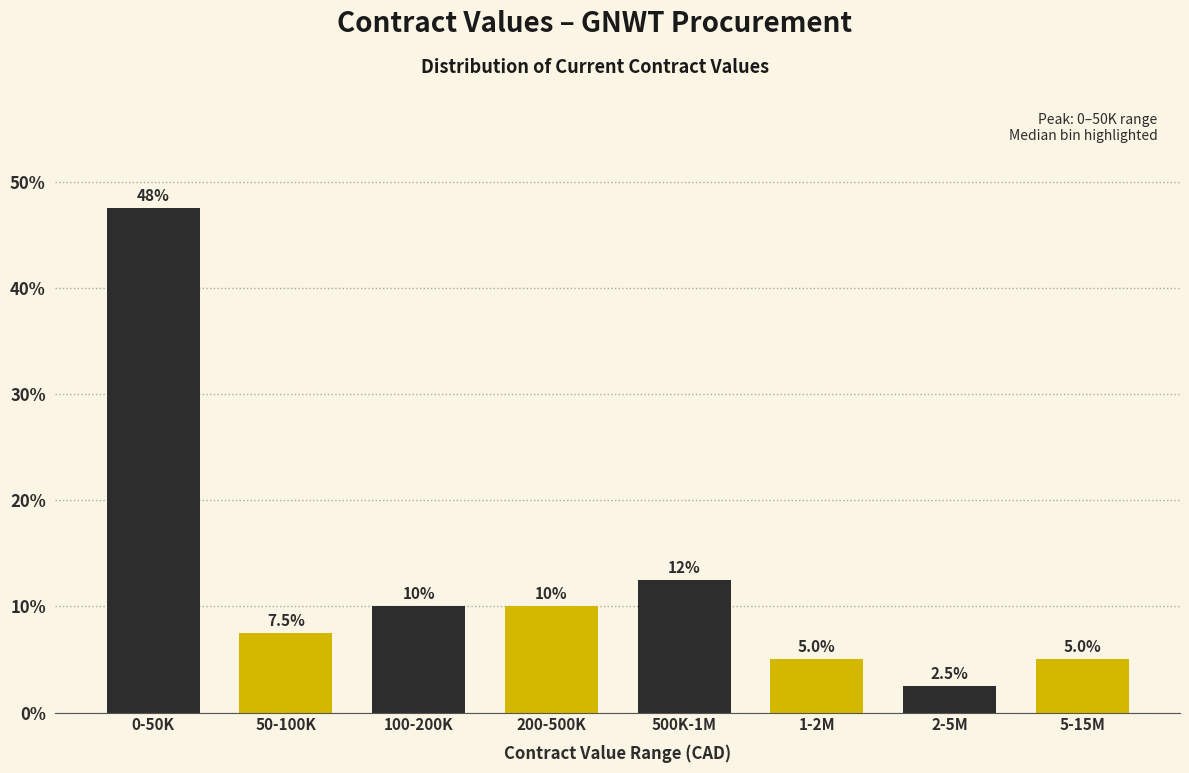

Reading right to left, what are all the values shown in this chart?

5-15M=5.0	2-5M=2.5	1-2M=5.0	500K-1M=12.5	200-500K=10.0	100-200K=10.0	50-100K=7.5	0-50K=47.5